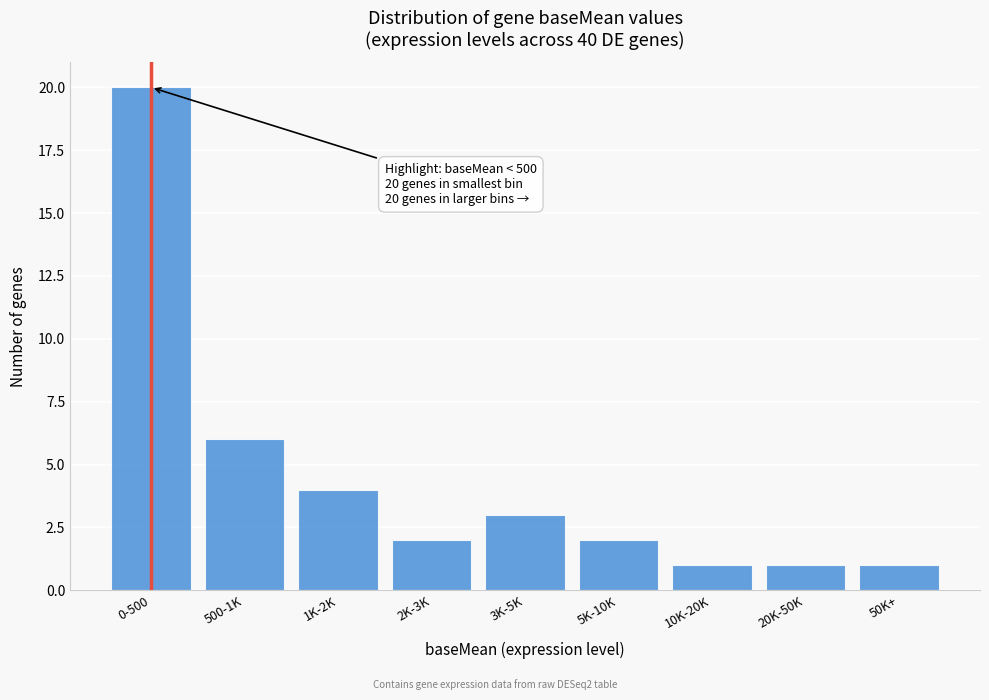

Reading right to left, what are all the values shown in this chart?

50K+=1	20K-50K=1	10K-20K=1	5K-10K=2	3K-5K=3	2K-3K=2	1K-2K=4	500-1K=6	0-500=20